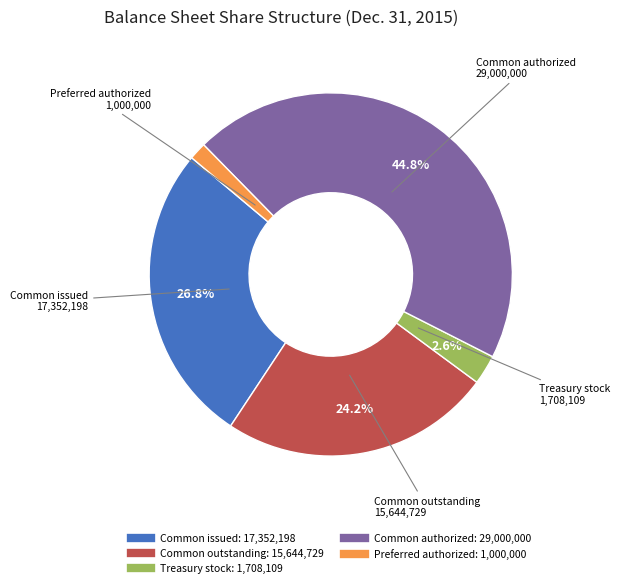

Does any single category account for the majority?

No